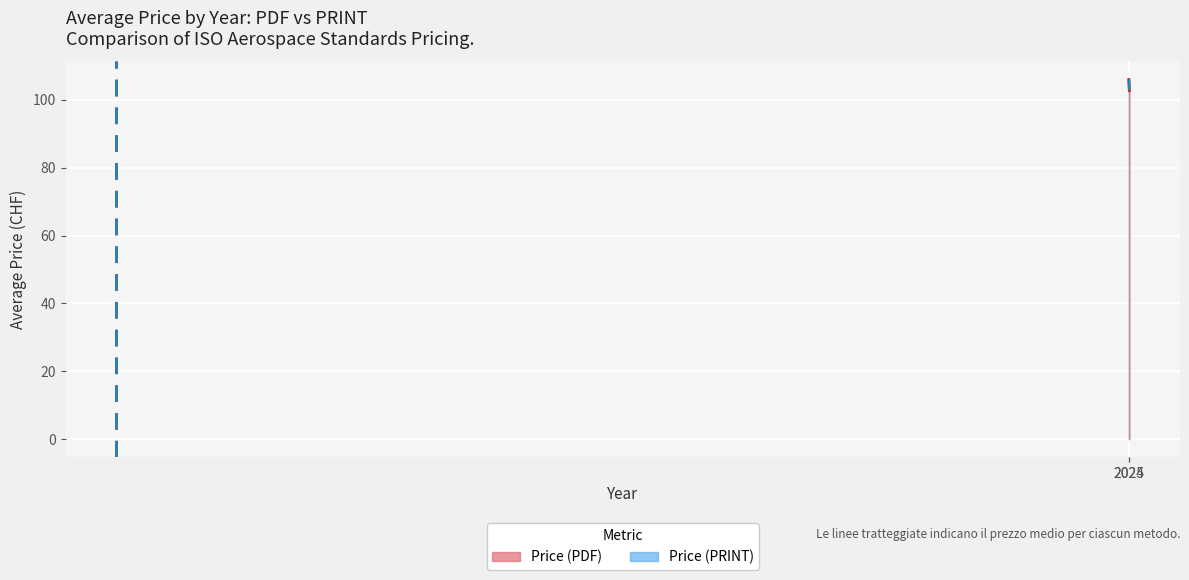

What is the sum of the Price (PRINT) values at 2024 and 2024?

275